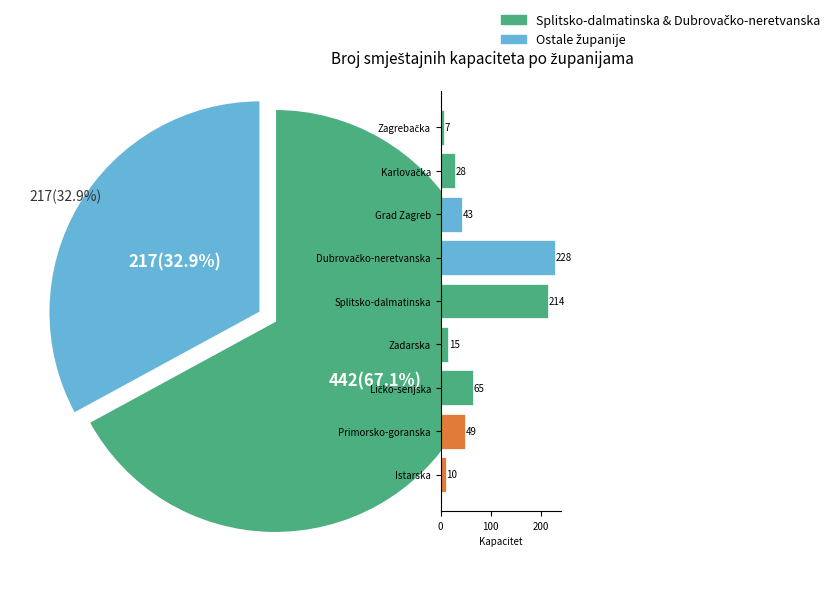

To the nearest percent, what percentage of the pie is Grad Zagreb?

7%